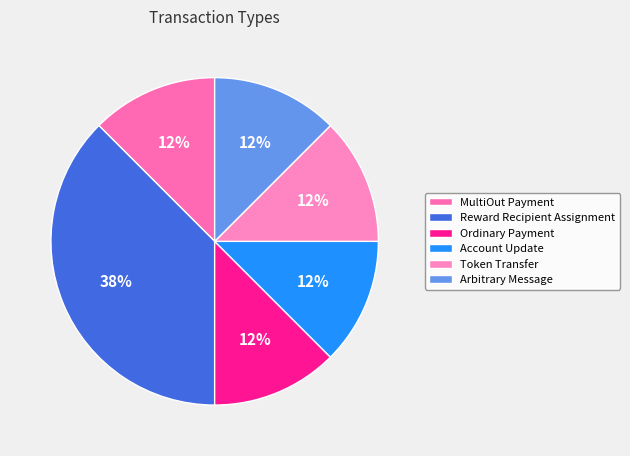

Rank the categories by value from lowest to highest.

MultiOut Payment, Ordinary Payment, Account Update, Token Transfer, Arbitrary Message, Reward Recipient Assignment